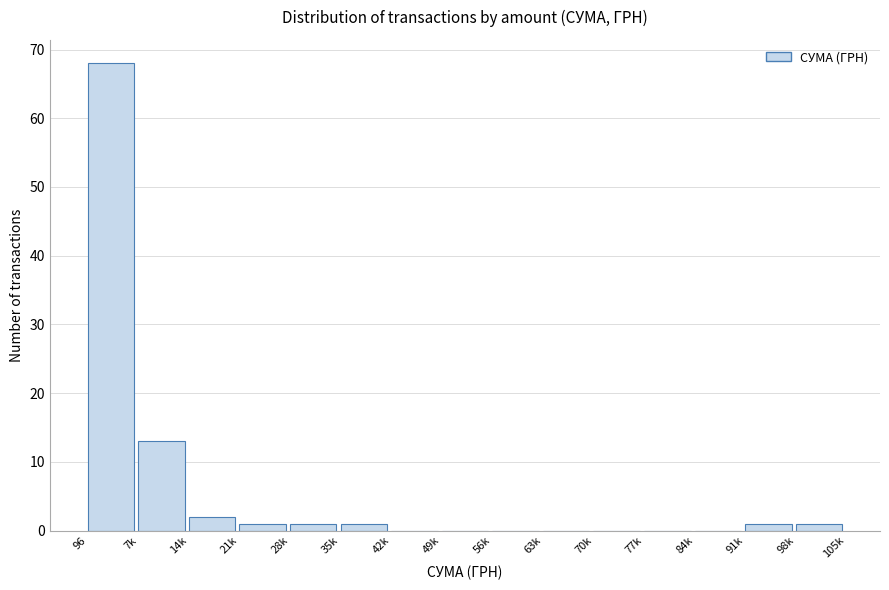

Reading right to left, extract all data points from this chart.

98k=1	91k=1	84k=0	77k=0	70k=0	63k=0	56k=0	49k=0	42k=0	35k=1	28k=1	21k=1	14k=2	7k=13	96=68